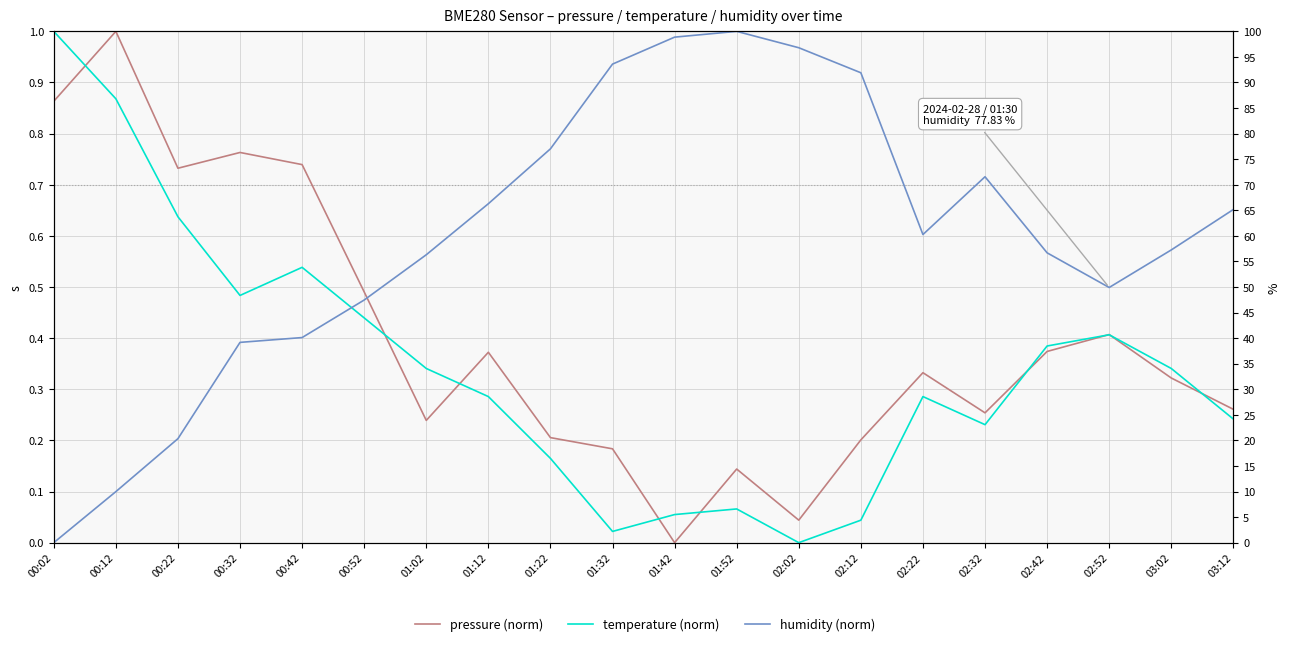

Is the value of humidity (norm) at 03:12 greater than the value of pressure (norm) at 02:22?

Yes